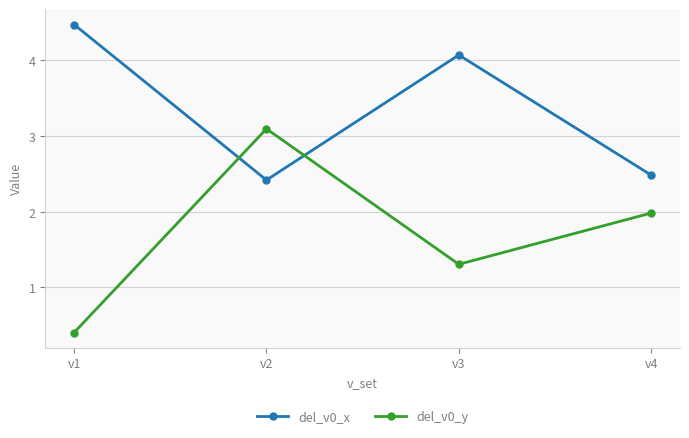

Count the number of categories in the chart.

4